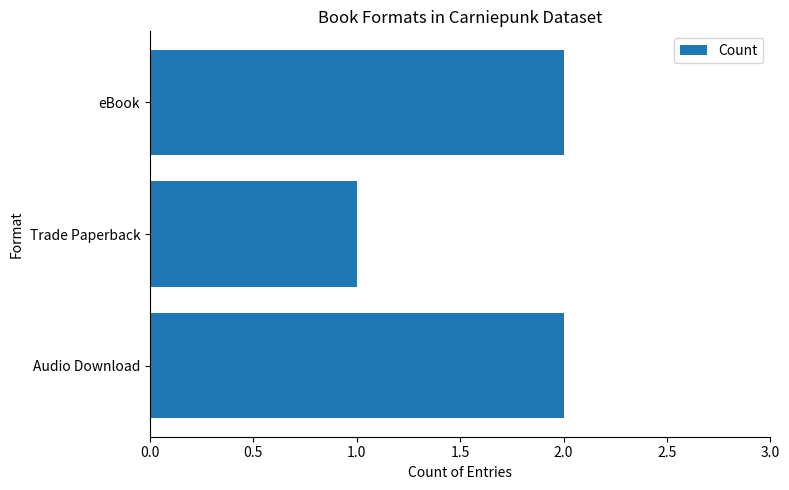

Is it true that the value at Audio Download is 1?

False